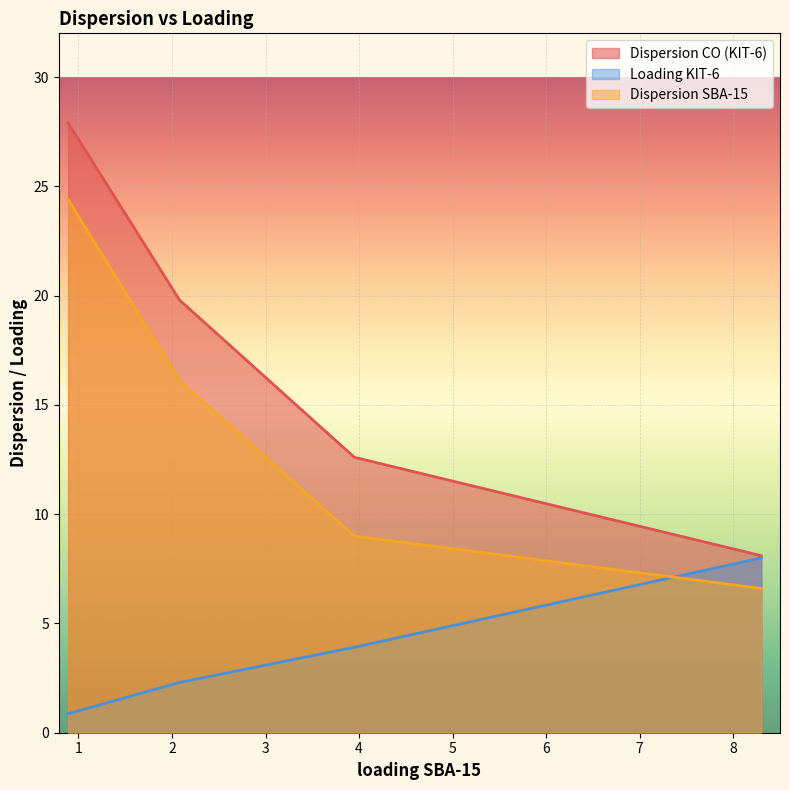

Which category has the highest value in the Dispersion CO (KIT-6) series?

0.89